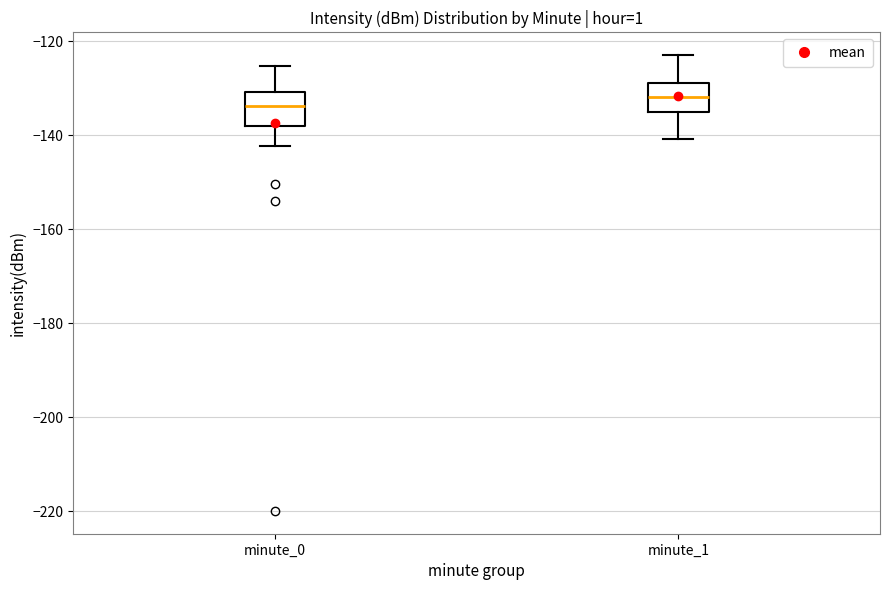

Where does the median line of the box for minute_0 sit on the y-axis? The values are not printed on the chart, so give them approximately, as read against the axis.

-134